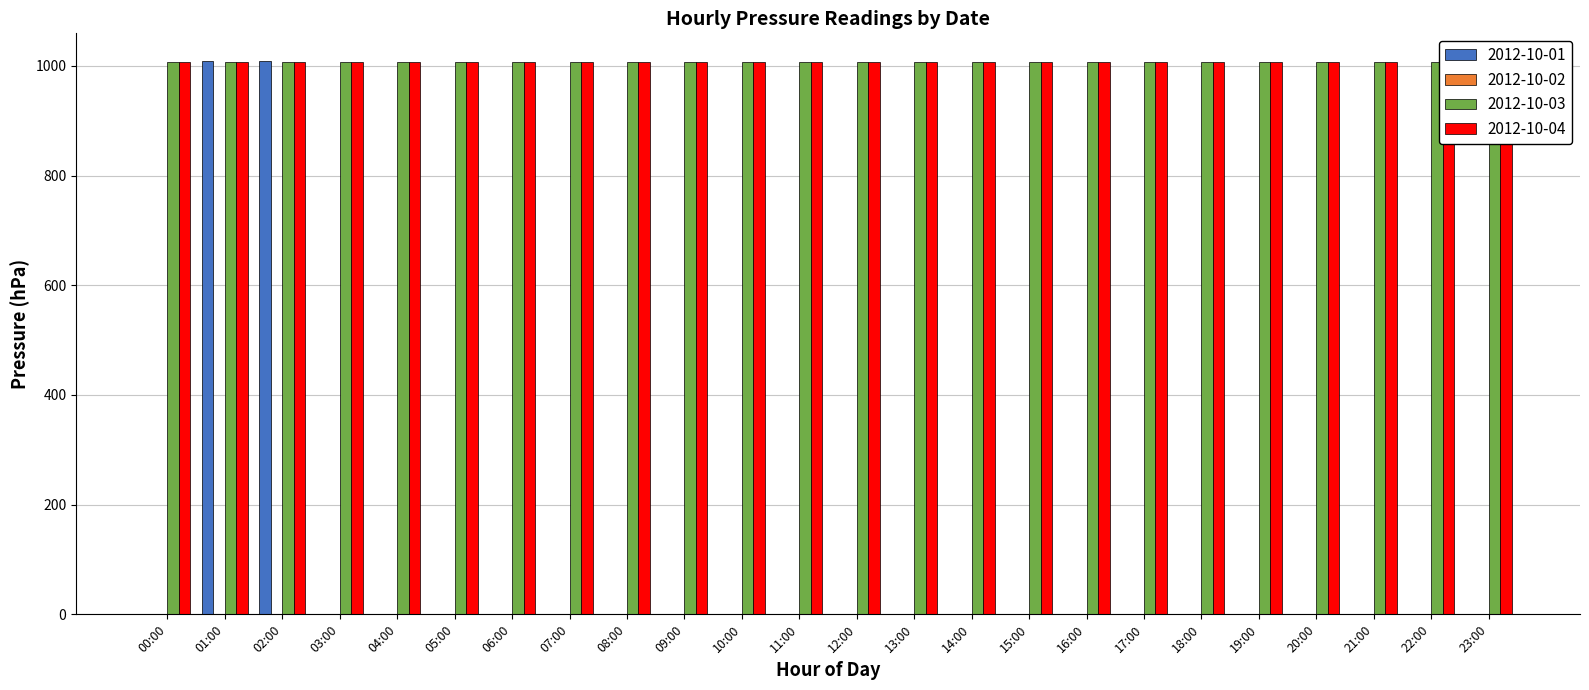

Is it true that 2012-10-02 equals -593 at 12:00?

False